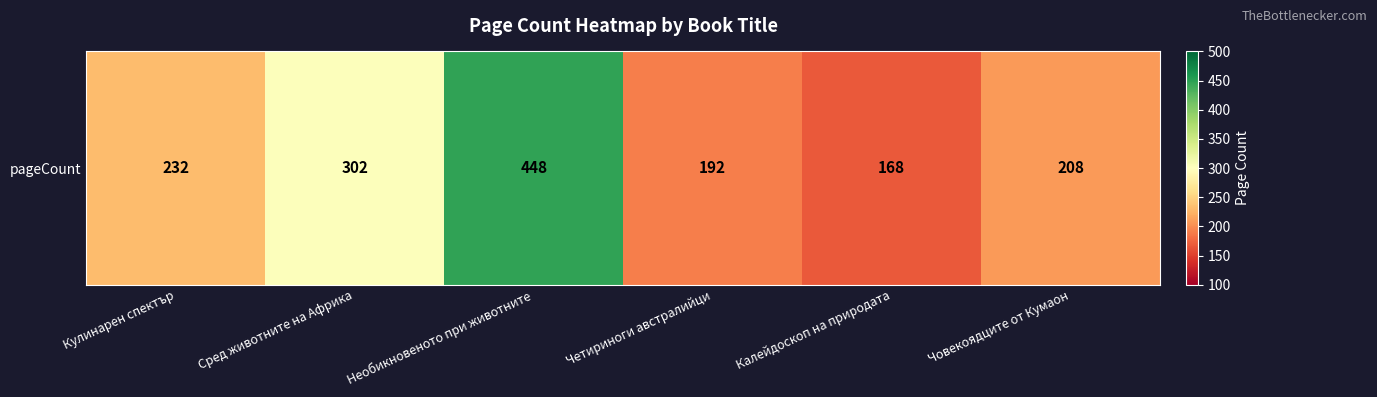

Reading right to left, list all the values displayed in this chart.

Човекоядците от Кумаон=208	Калейдоскоп на природата=168	Четириноги австралийци=192	Необикновеното при животните=448	Сред животните на Африка=302	Кулинарен спектър=232